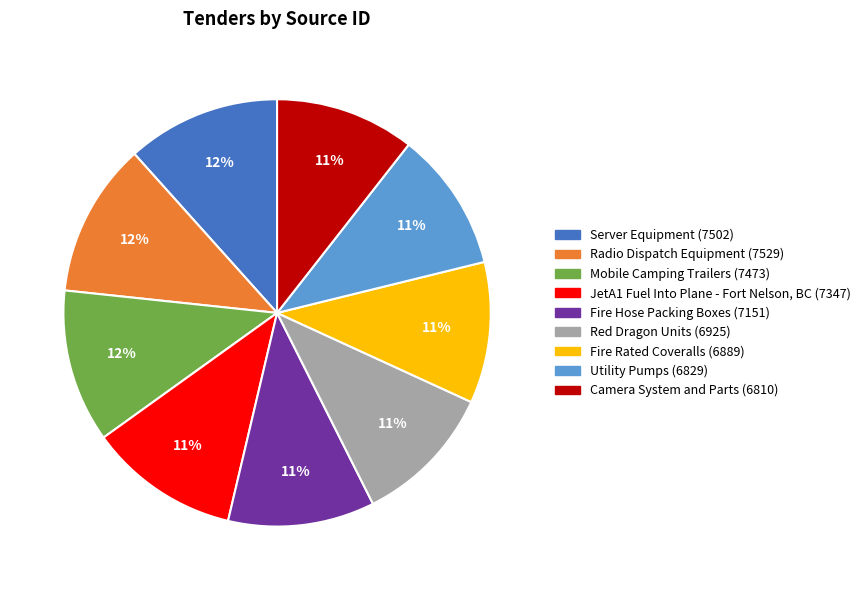

What percentage is the JetA1 Fuel Into Plane - Fort Nelson, BC slice, to the nearest percent?

11%